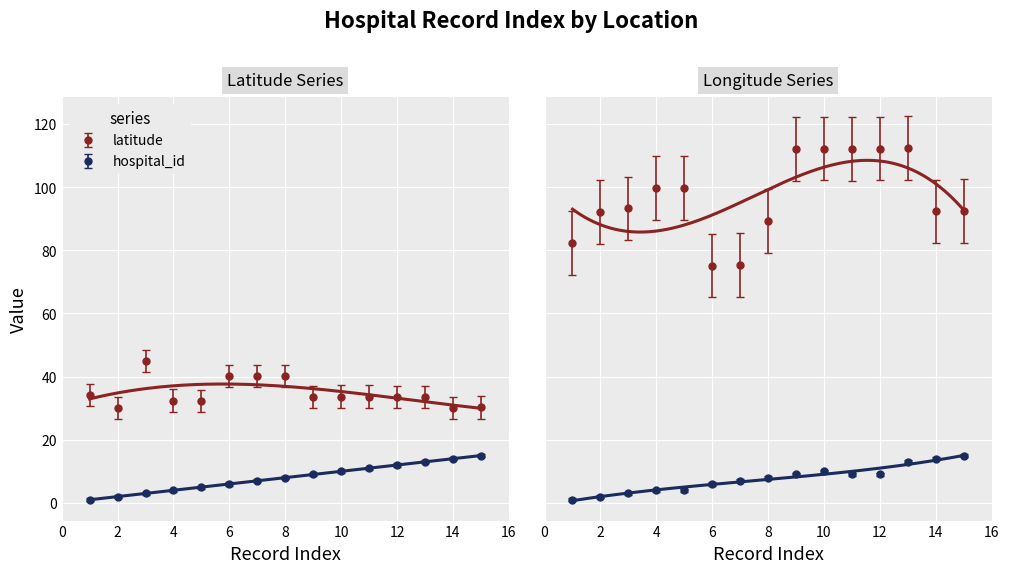

How many values in the longitude series are below 93?

7